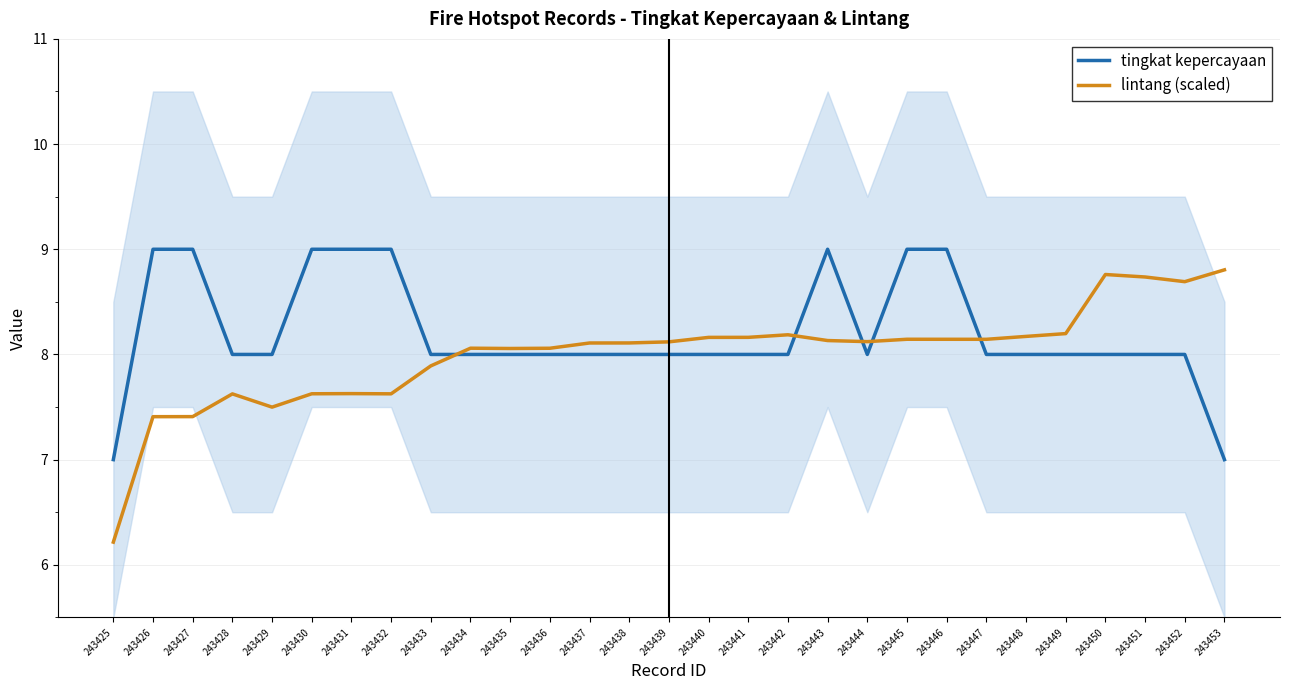

What is the total value across all series at 243444?

16.1